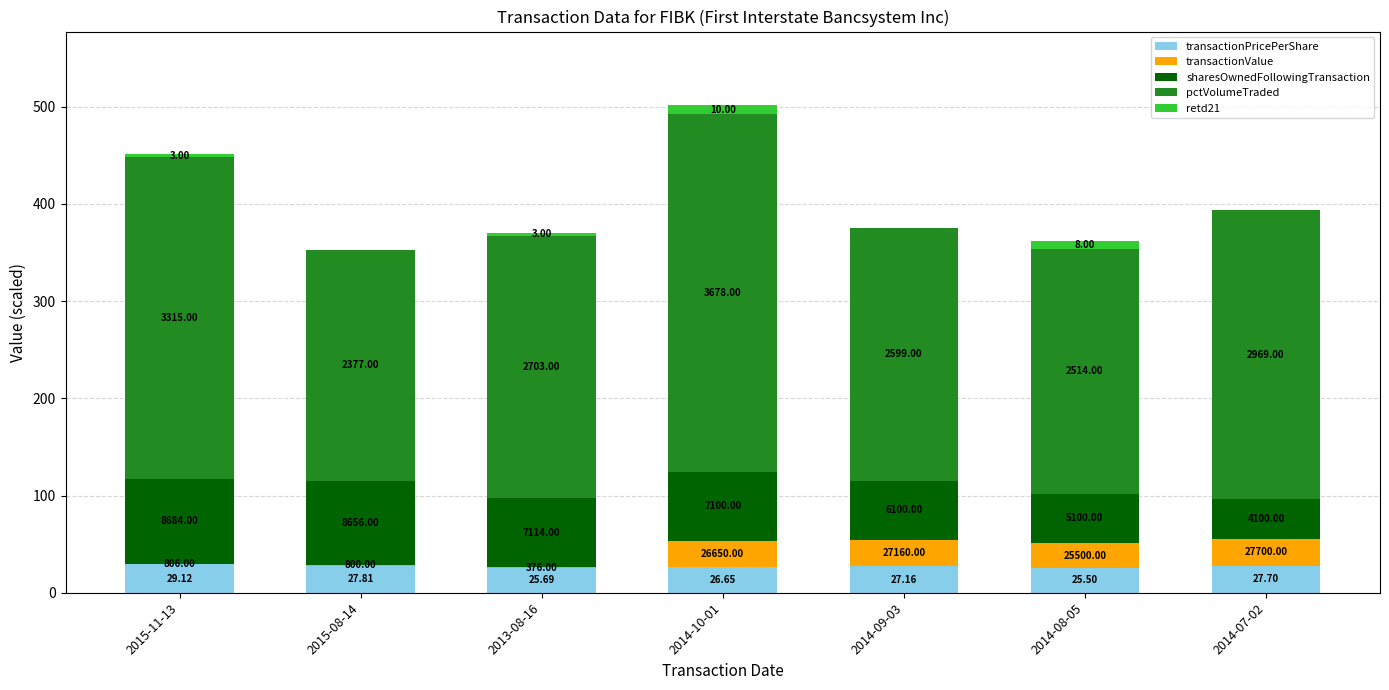

What are all the series names shown in the legend?

transactionPricePerShare, transactionValue, sharesOwnedFollowingTransaction, pctVolumeTraded, retd21